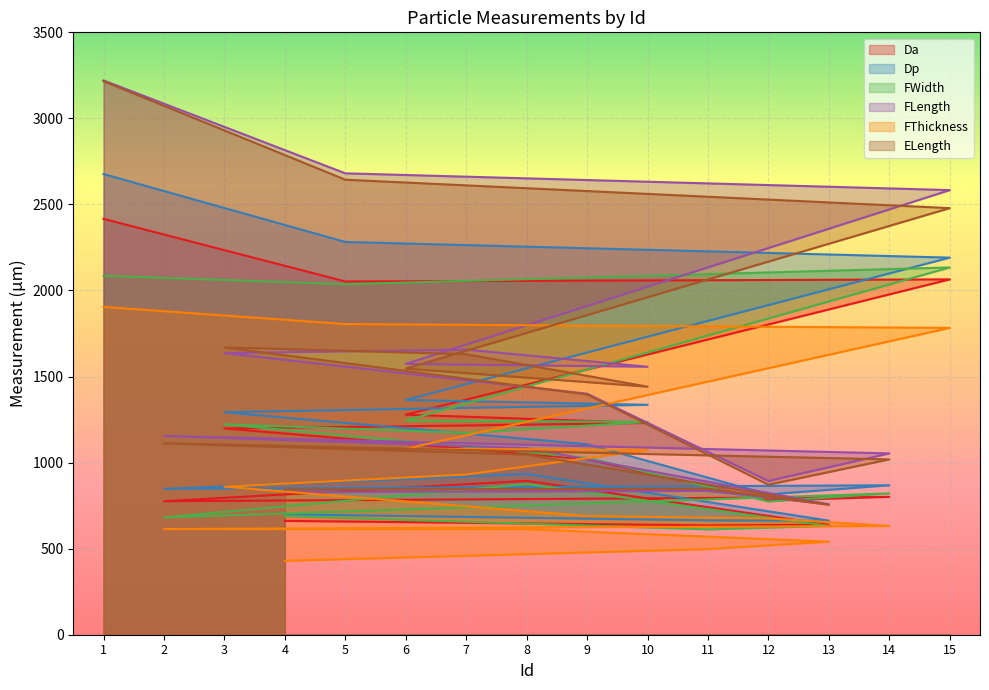

Between 3 and 9, which is larger?

3